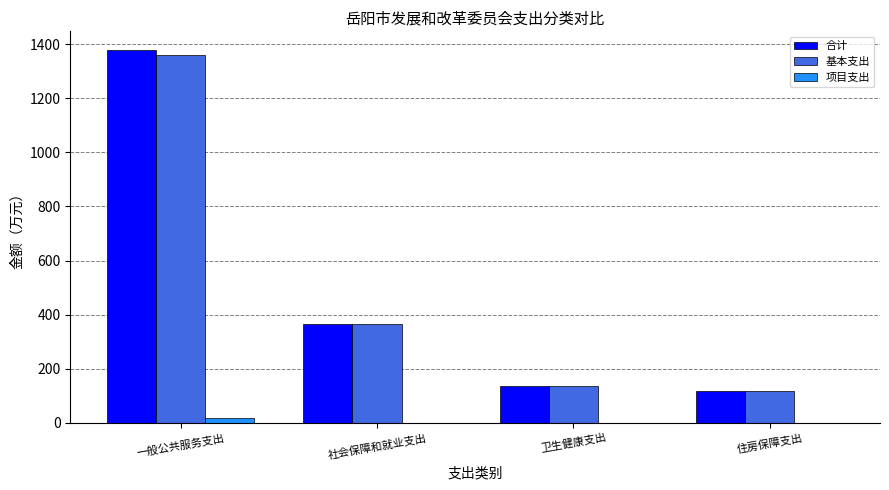

Which label corresponds to the largest value in the chart?

一般公共服务支出